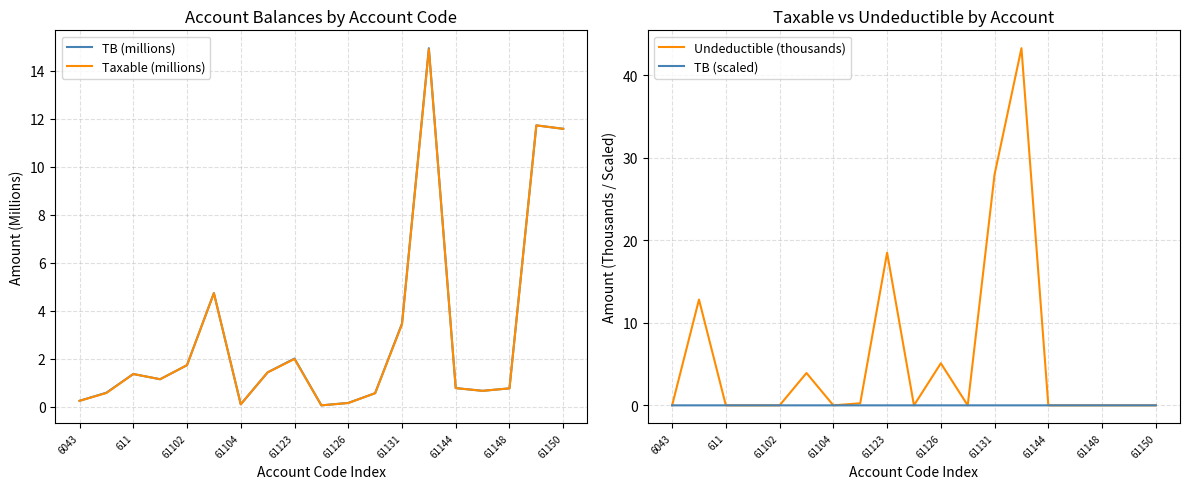

What is the sum of all Taxable (millions) values?

58.0